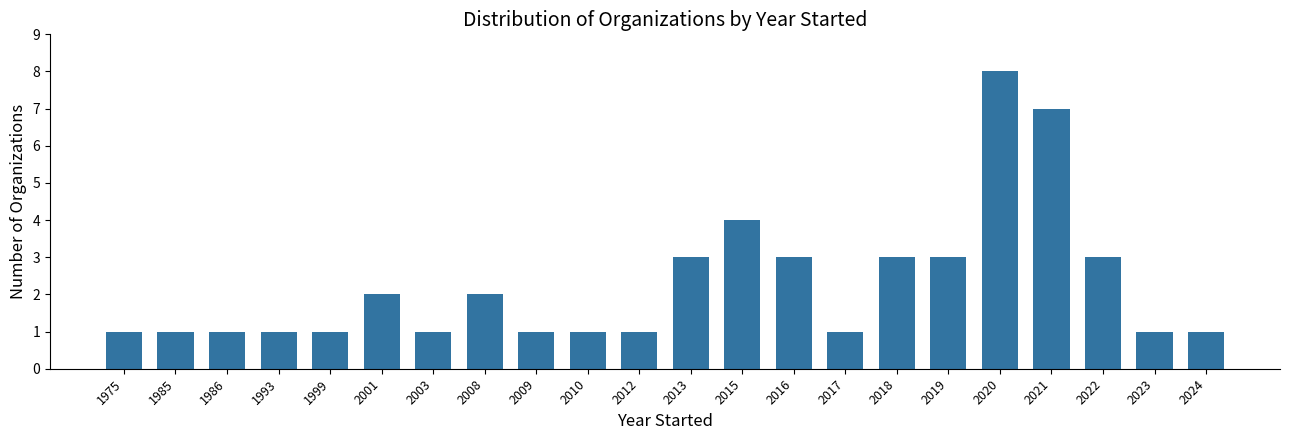

Reading left to right, transcribe all the data shown in this chart.

1	1	1	1	1	2	1	2	1	1	1	3	4	3	1	3	3	8	7	3	1	1